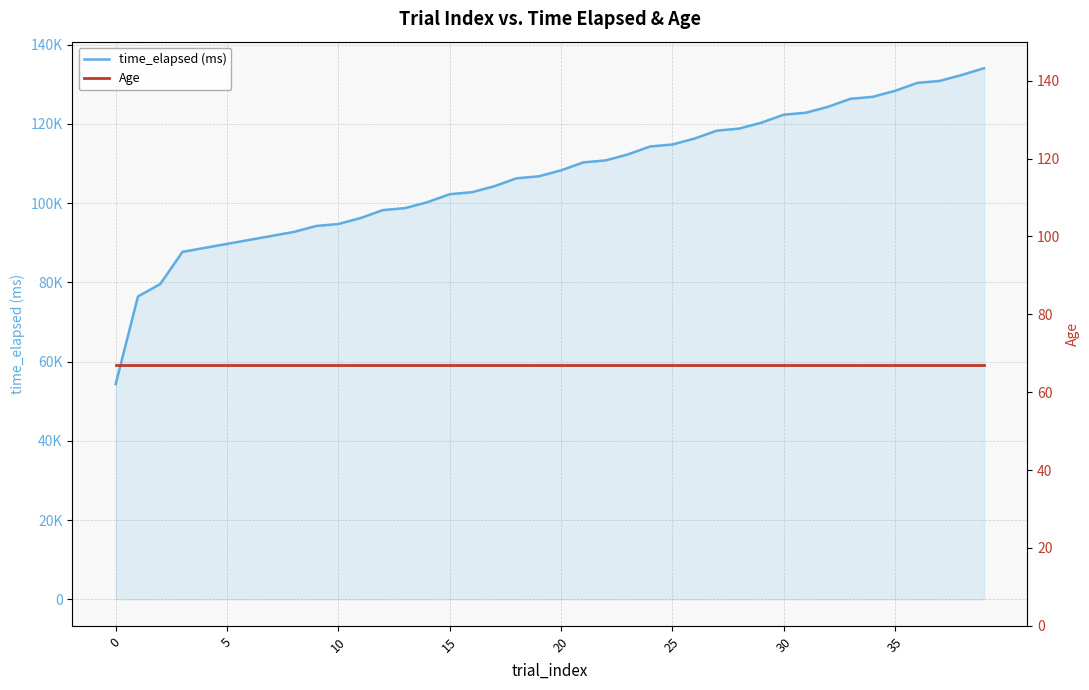

True or false: time_elapsed (ms) has more than 2 interior local peaks.

False